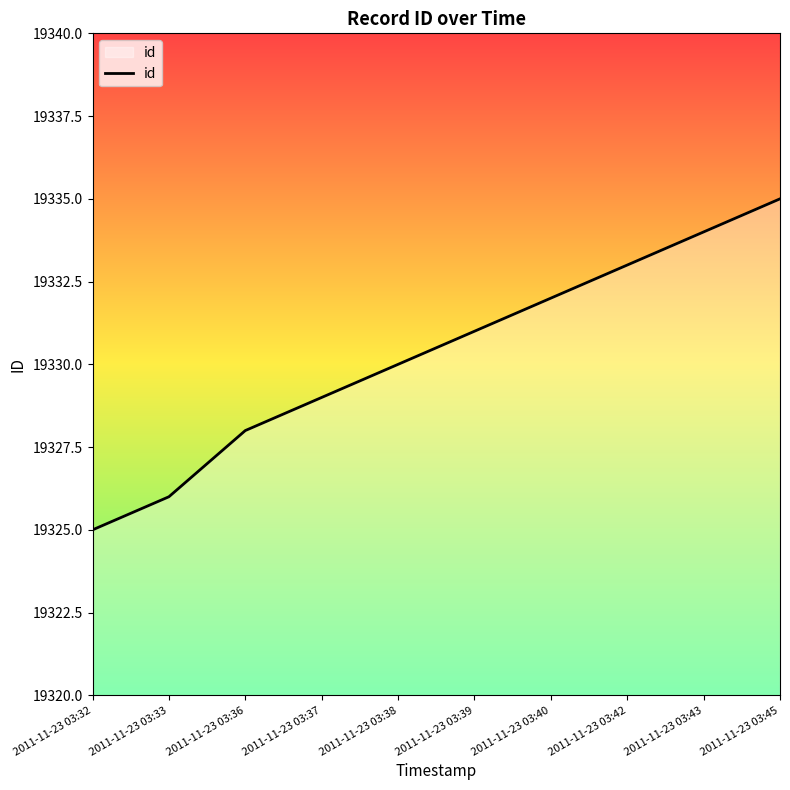

Count the number of data series in this chart.

1